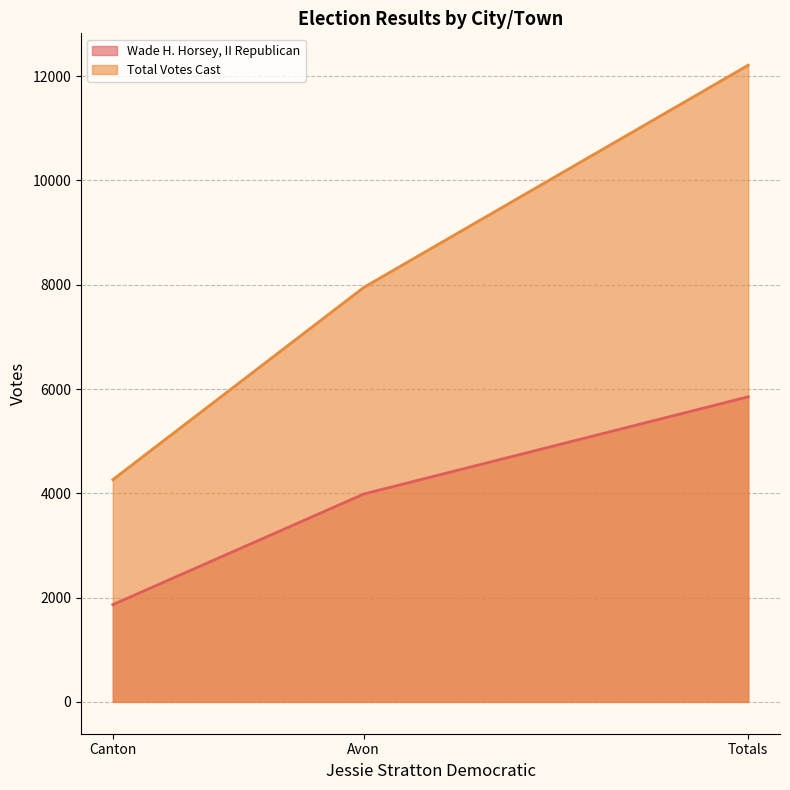

How many Wade H. Horsey, II Republican values are between 1865 and 5852?

3